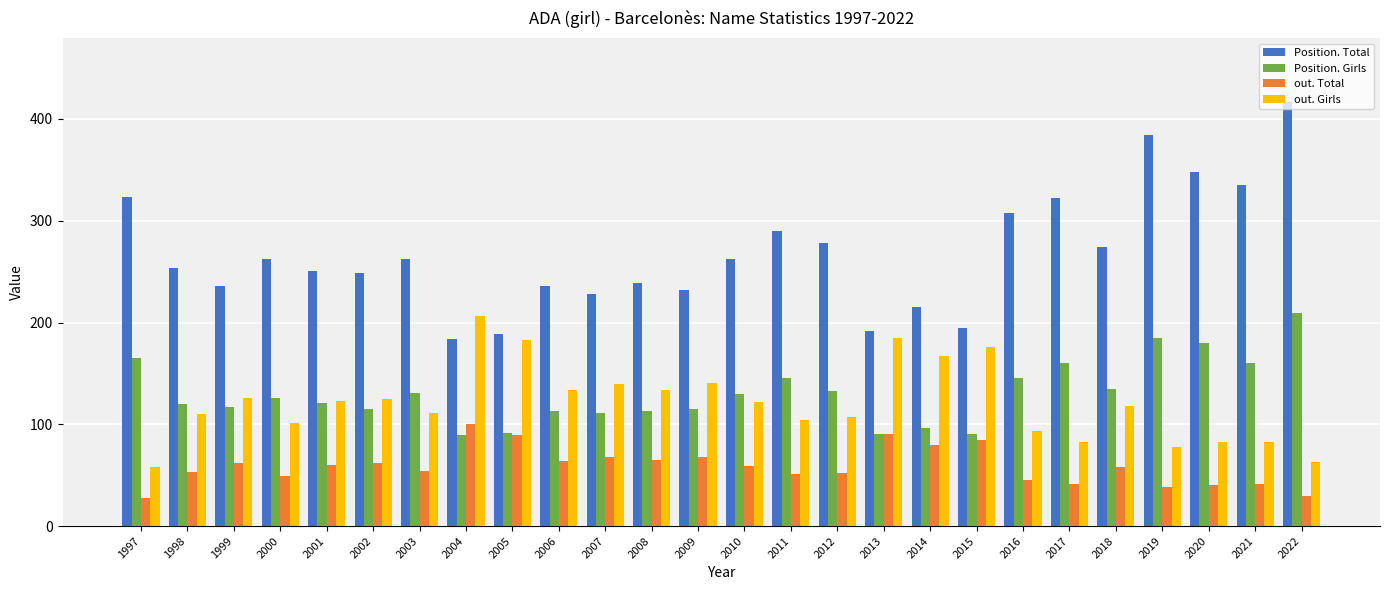

How many bars are there in total?

104